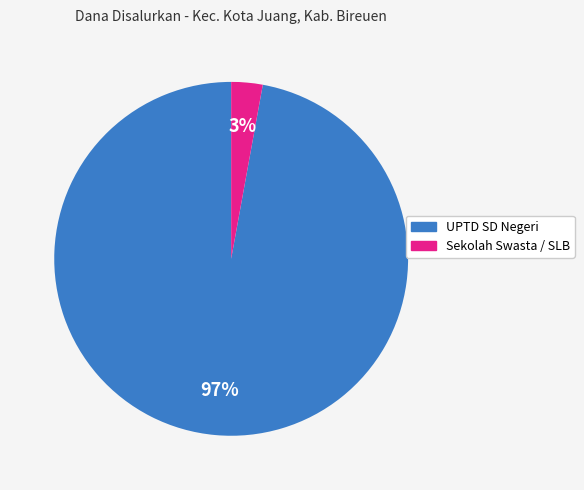

Does any single category account for the majority?

Yes